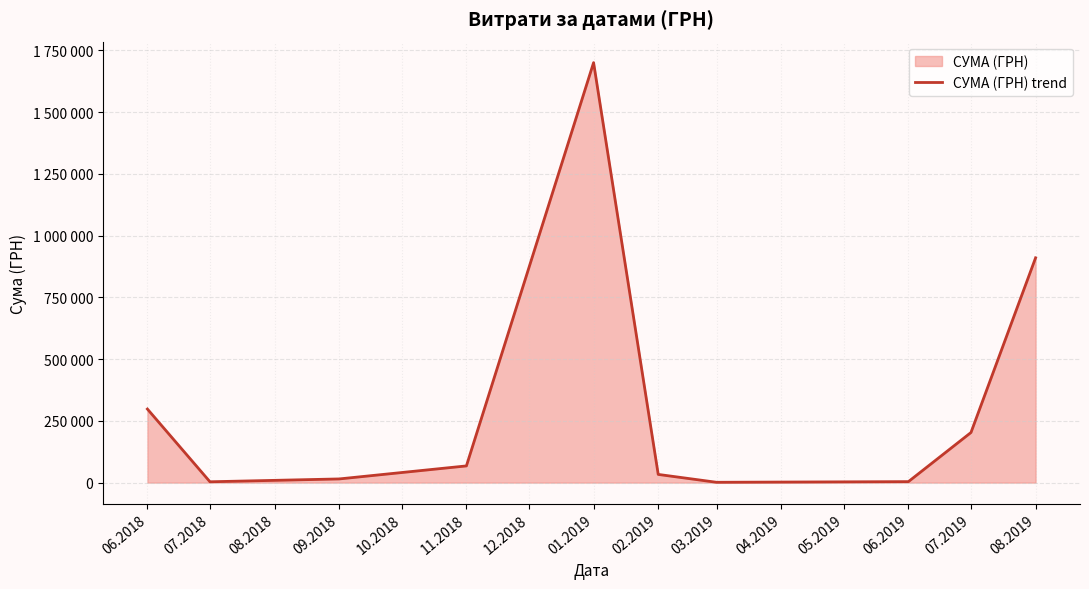

What is the difference between the second highest and second lowest values?

906604.9